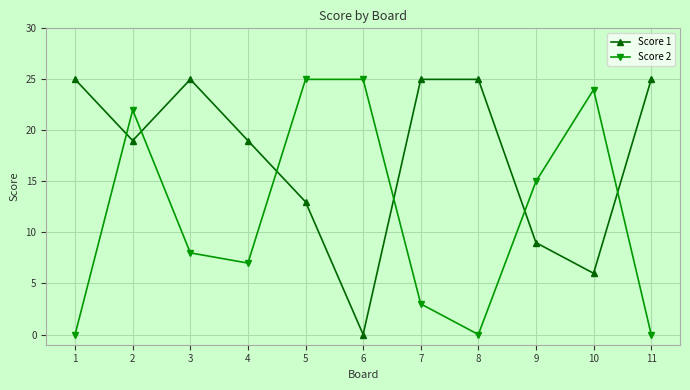

Rank the series at 4 from lowest to highest value.

Score 2, Score 1